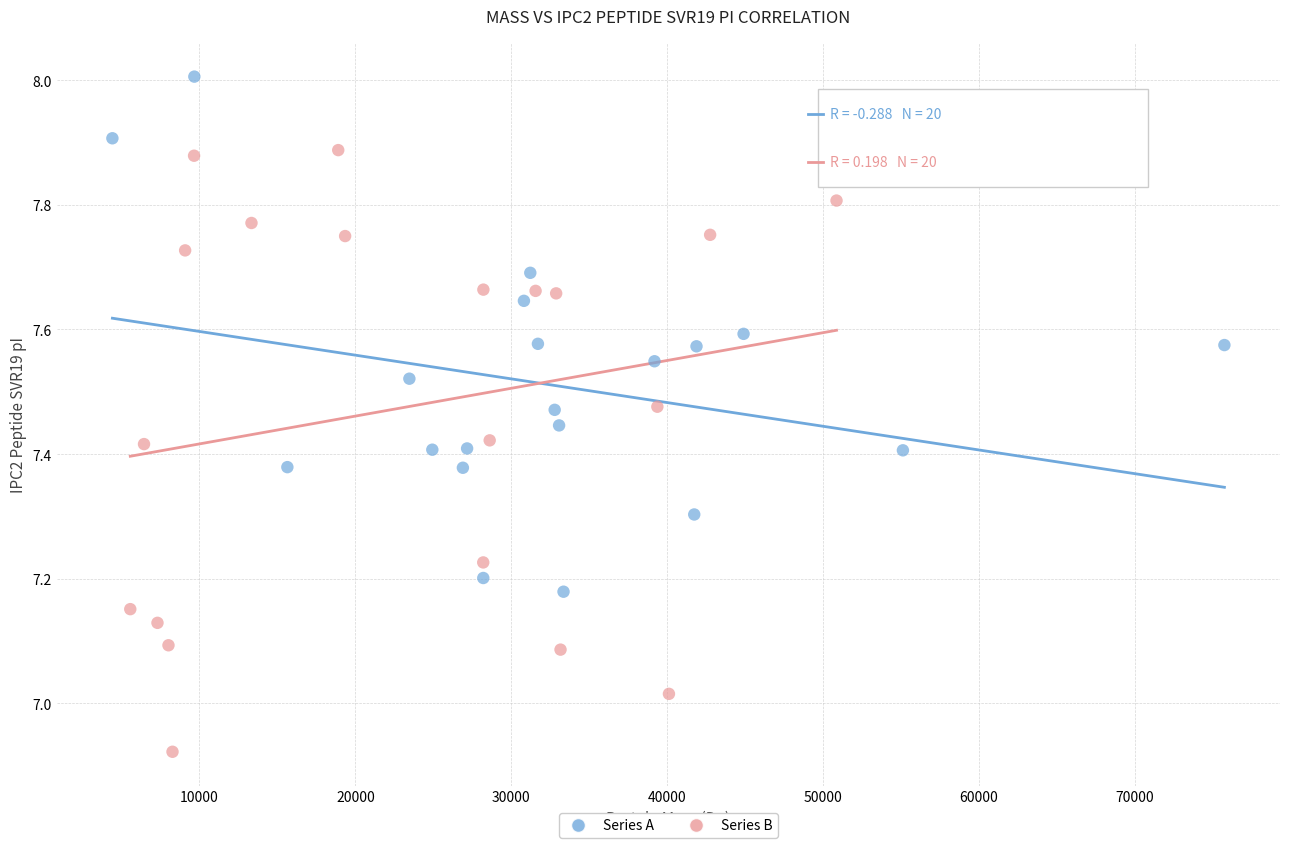

Which series reaches the maximum Y coordinate?

Series A